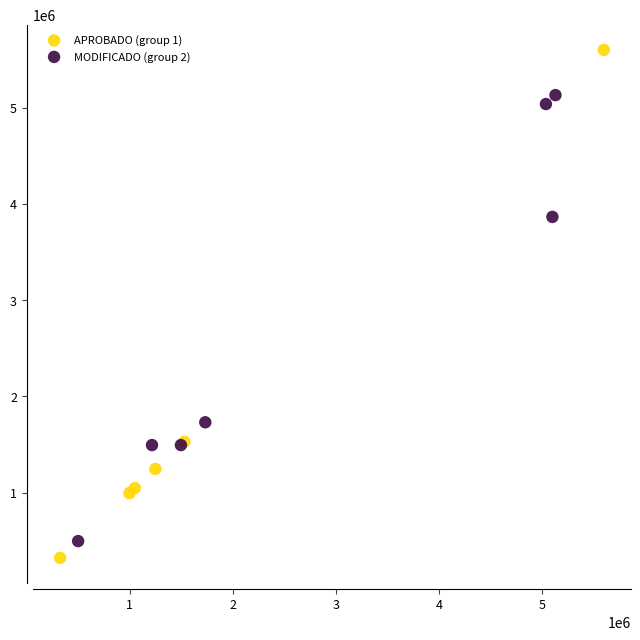

Which series reaches the maximum Y coordinate?

APROBADO (group 1)